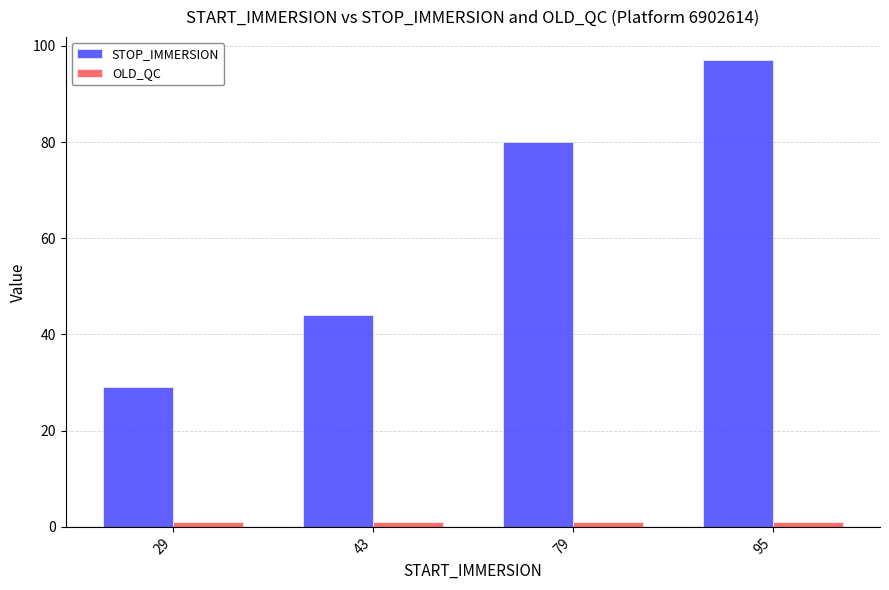

What is the difference between the maximum and minimum values in the STOP_IMMERSION series?

68